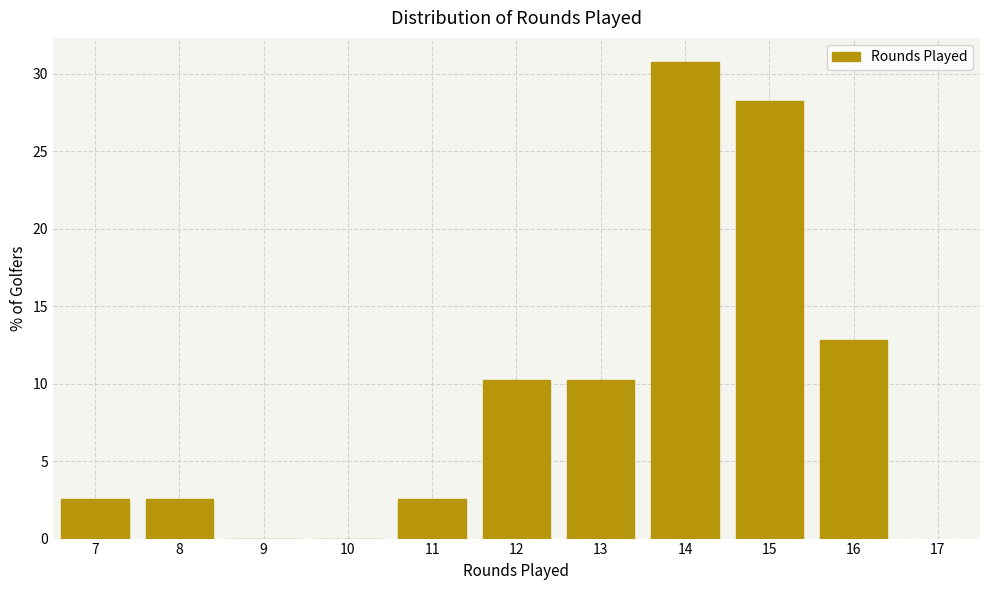

Which range on the x-axis has the tallest bar?

13.5 to 14.5